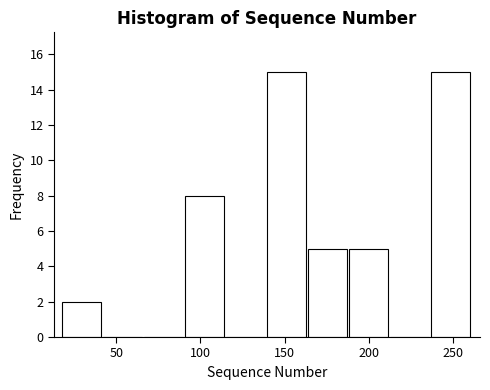

Reading left to right, transcribe this chart: for each bar, give the range it covers on the x-axis and its height. Neither the bar edges nor the heights are printed on the chart, so give them approximately, as read against the axes.

20 to 40: 2
40 to 65: 0
65 to 90: 0
90 to 115: 8
115 to 140: 0
140 to 165: 15
165 to 190: 5
190 to 210: 5
210 to 235: 0
235 to 260: 15